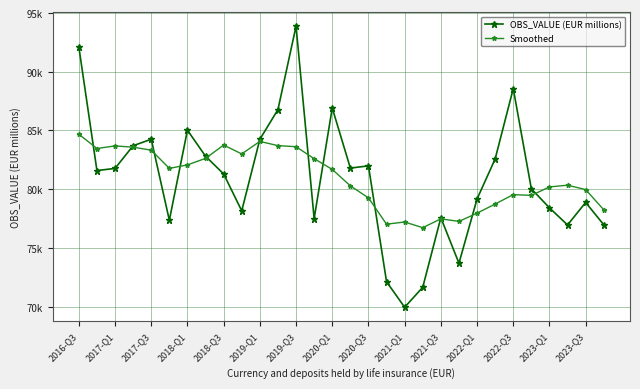

What are all the series names shown in the legend?

OBS_VALUE (EUR millions), Smoothed